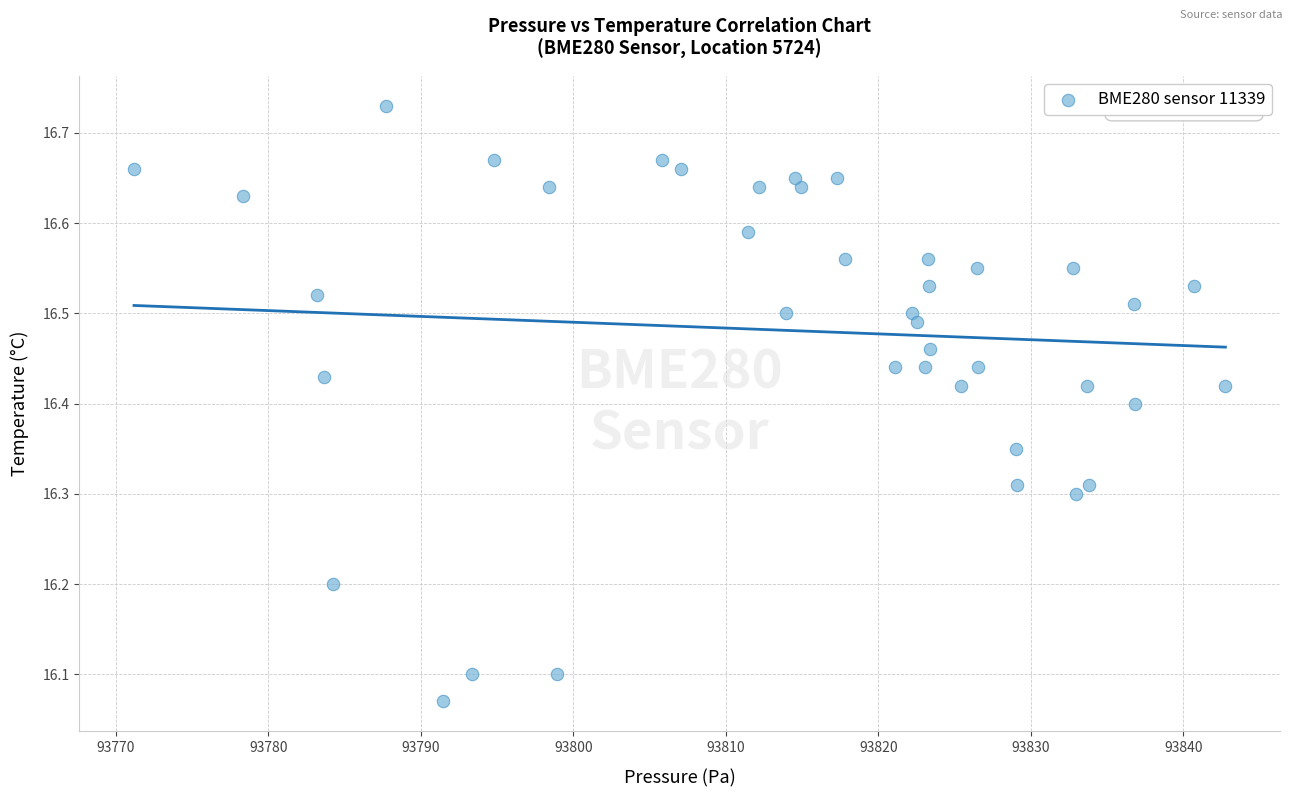

What is the range of X values (max minus min)?

71.6